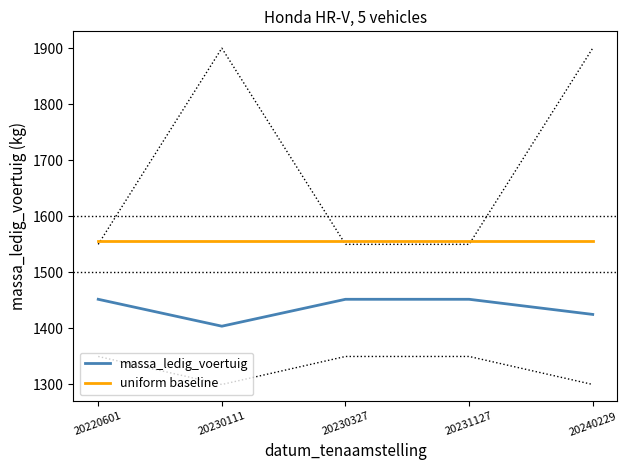

What is the minimum value shown in the chart?

1404